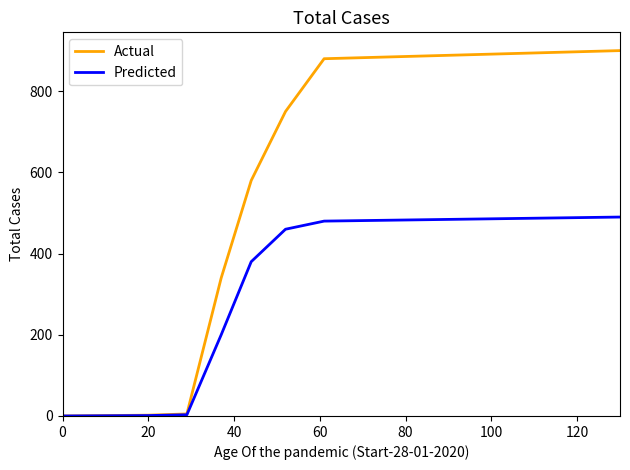

Is this an area chart (filled region under the line)?

No